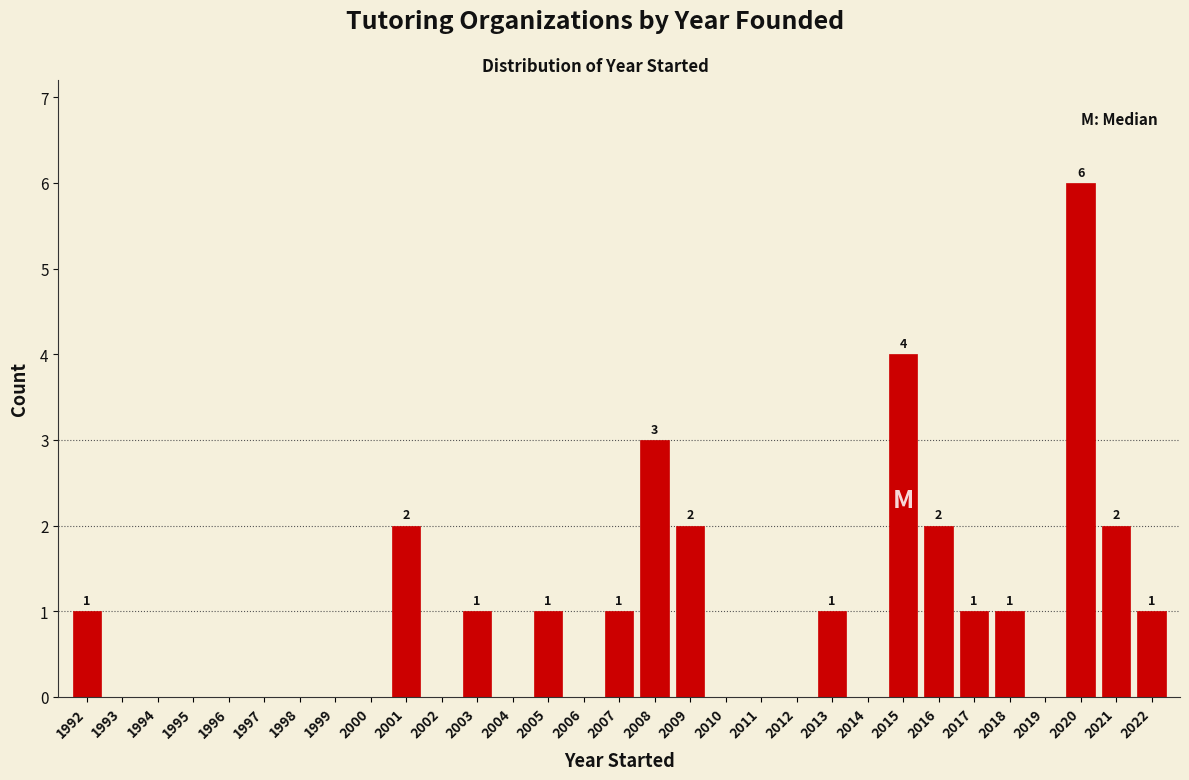

The chart shows a value of 0 at 2014. True or false?

True